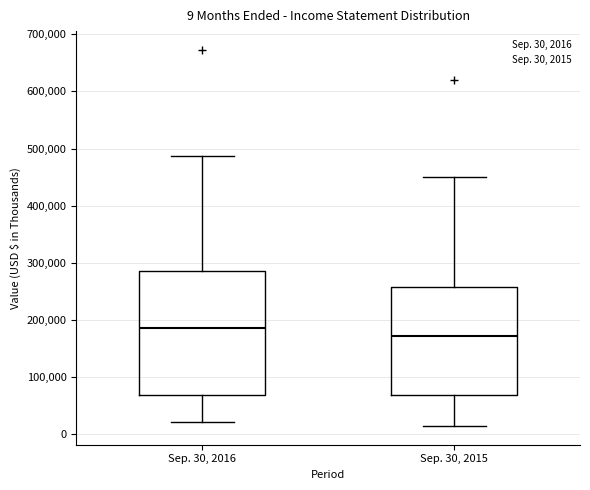

Comparing the boxes themselves (not the whiskers), which one is the tallest?

Sep. 30, 2016